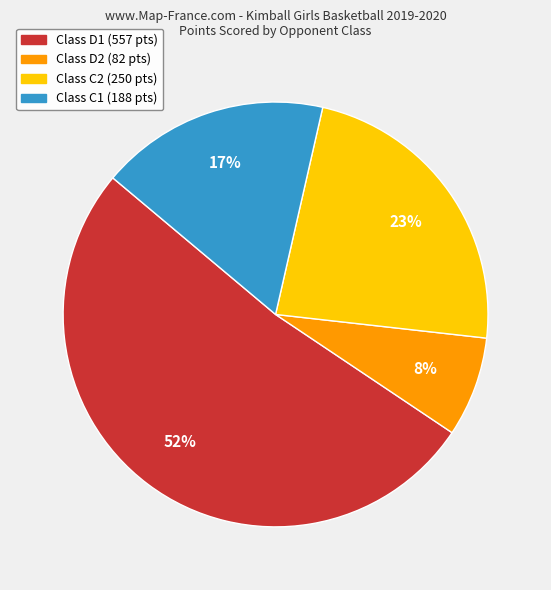

To the nearest percent, what is the average slice percentage?

25%